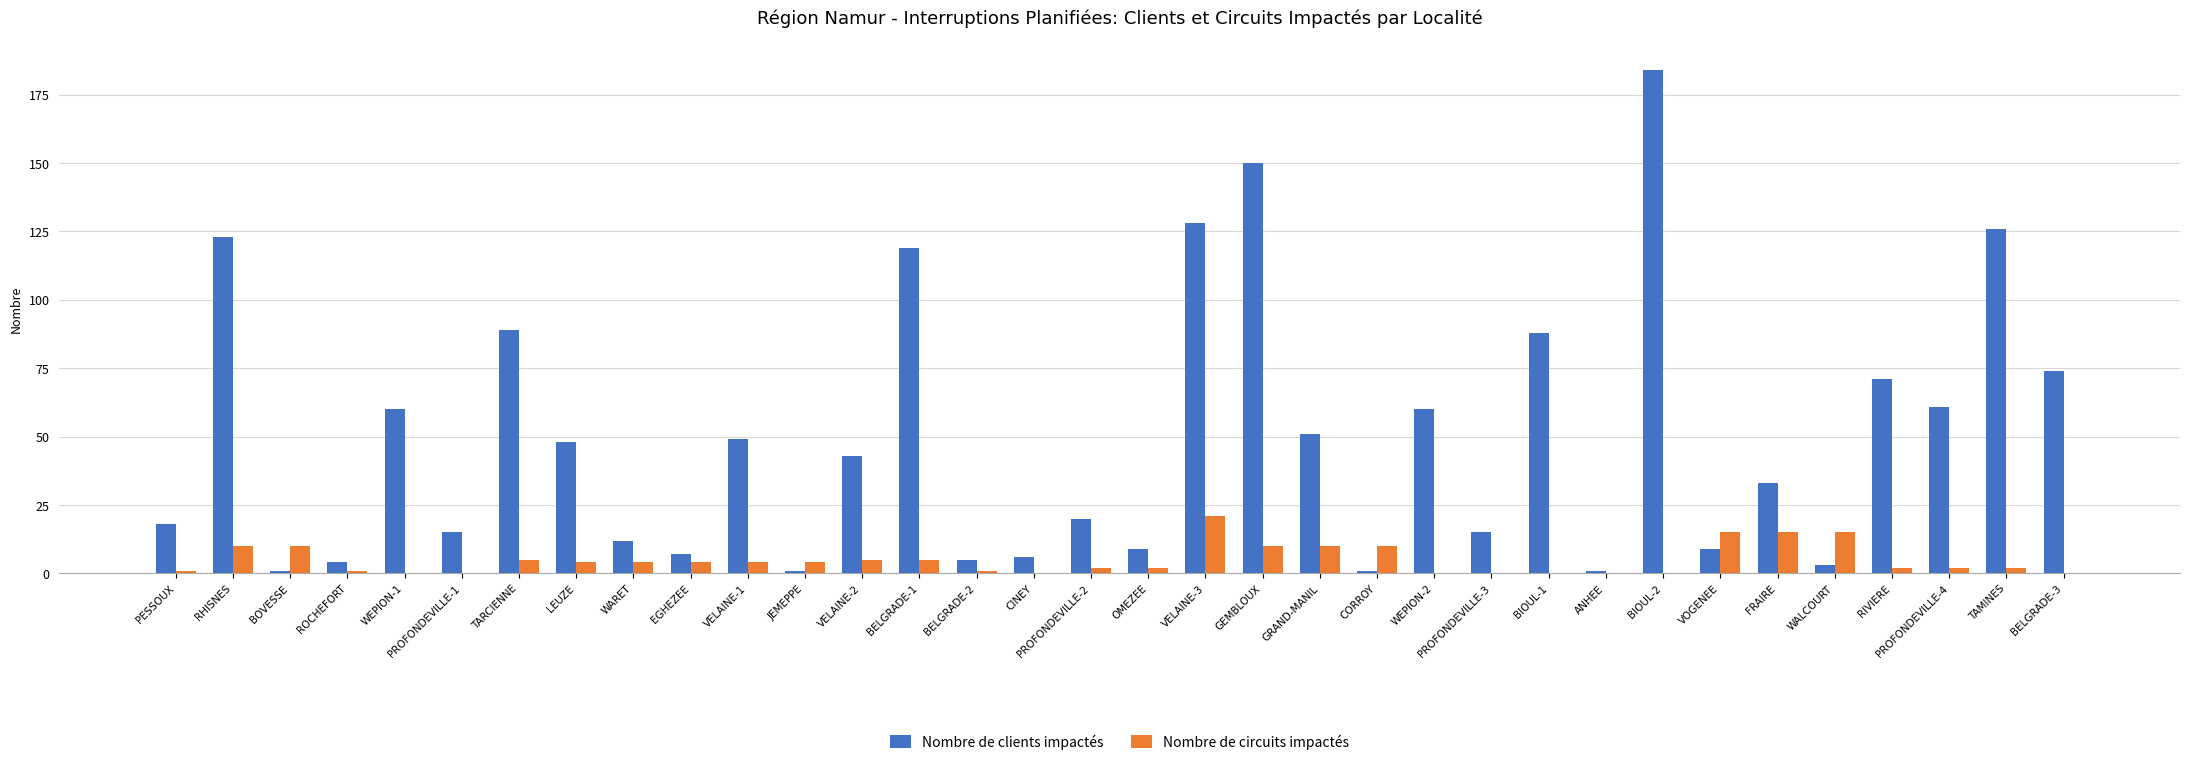

Which series has the largest total across all categories?

Nombre de clients impactés